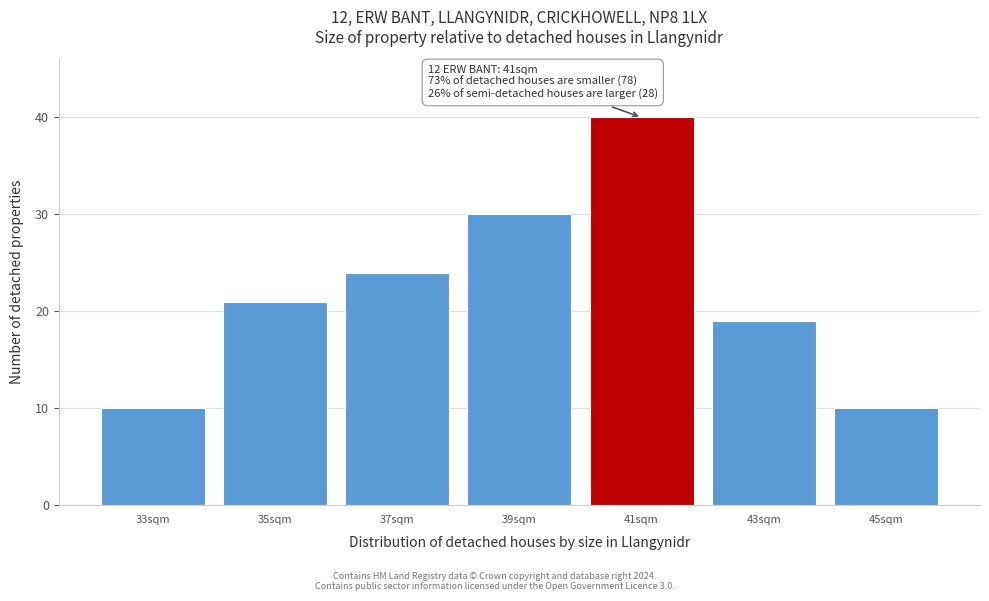

Reading left to right, transcribe all the data shown in this chart.

10	21	24	30	40	19	10